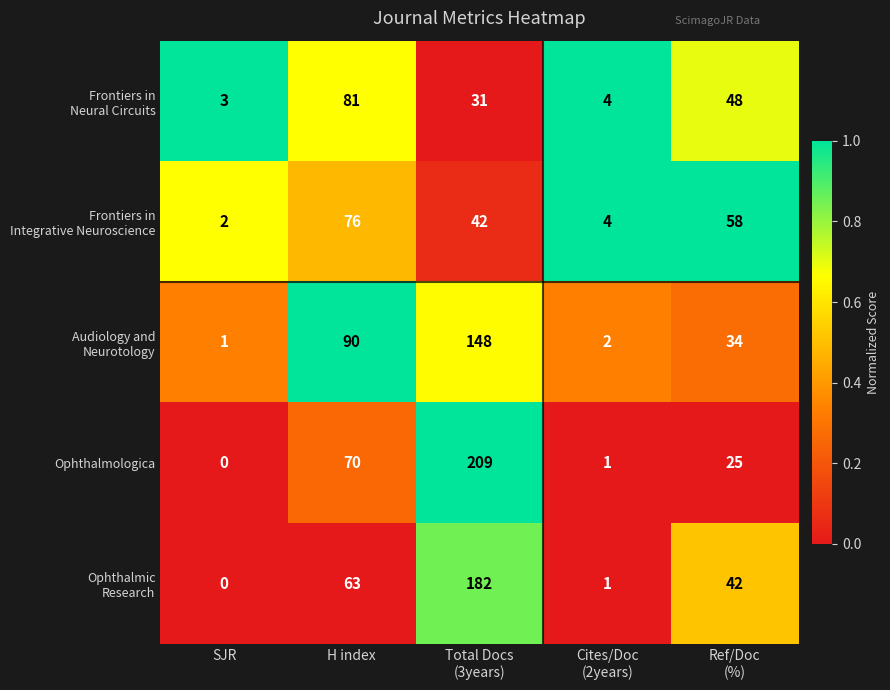

What is the difference between the second highest and second lowest values in the Ophthalmologica series?

69